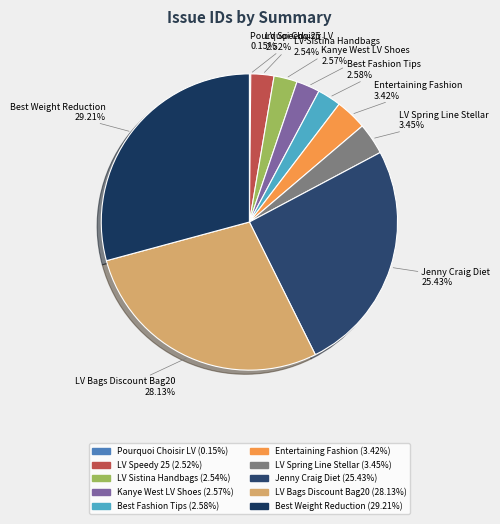

Does Best Fashion Tips represent more than half of the total?

No